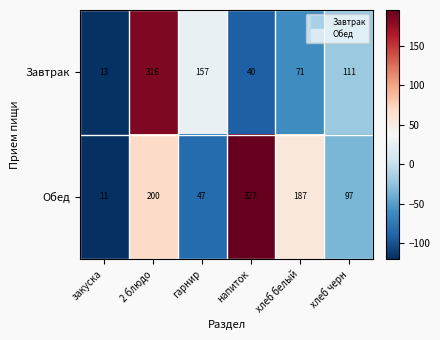

Which series changed the most between напиток and хлеб черн?

Обед